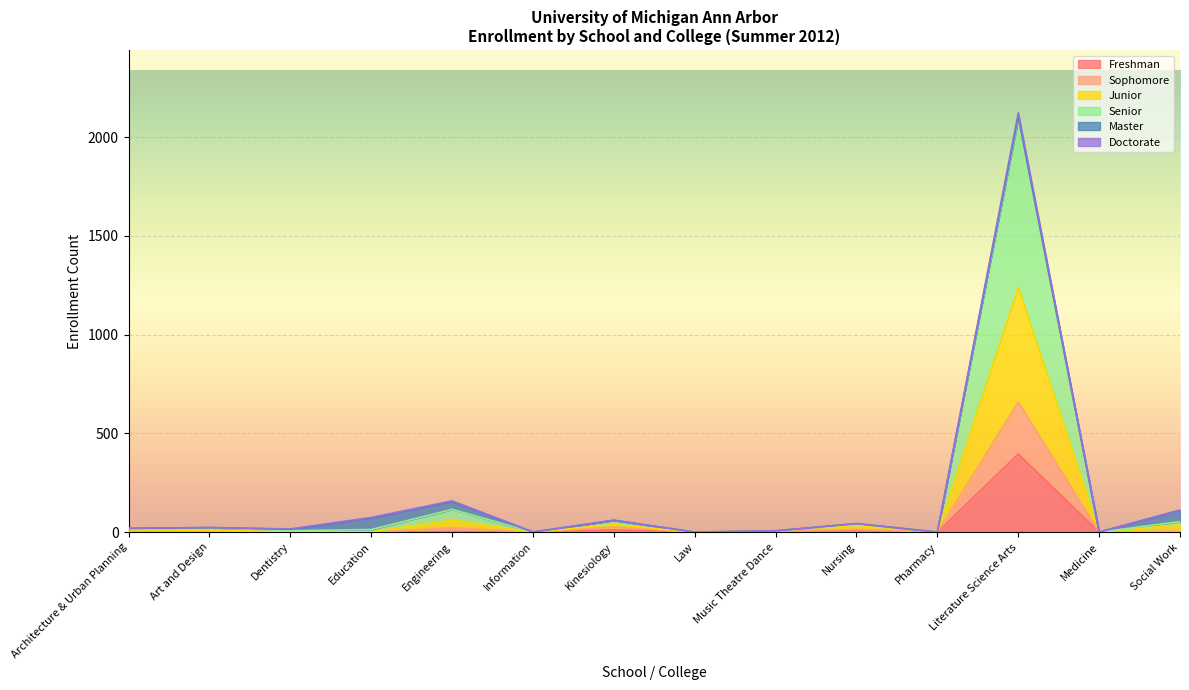

List the labels in order of Sophomore value, smallest first.

Information, Law, Pharmacy, Medicine, Music Theatre Dance, Dentistry, Education, Architecture & Urban Planning, Art and Design, Nursing, Social Work, Kinesiology, Engineering, Literature Science Arts